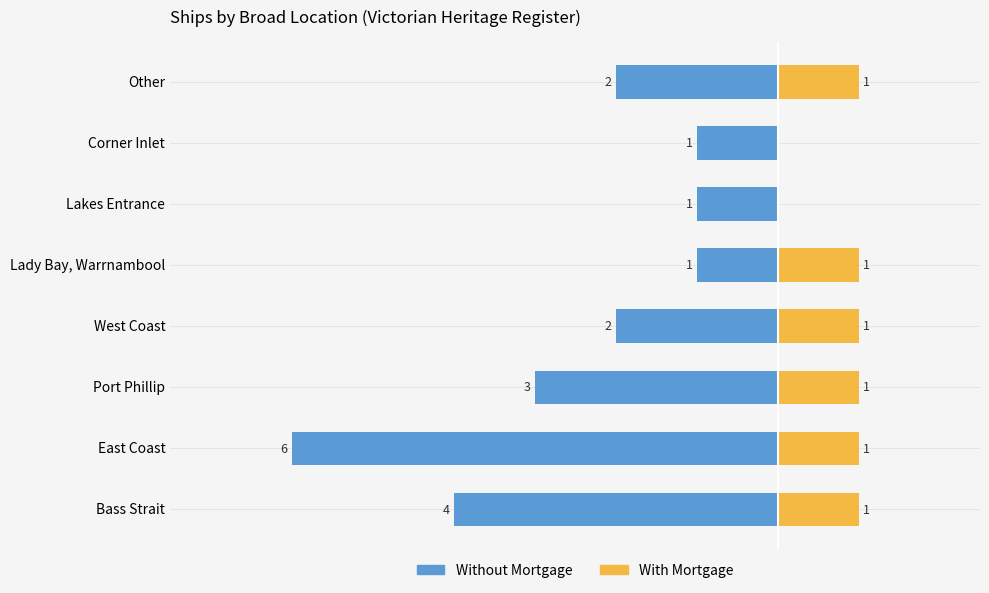

How many positive values does the With Mortgage series have?

6